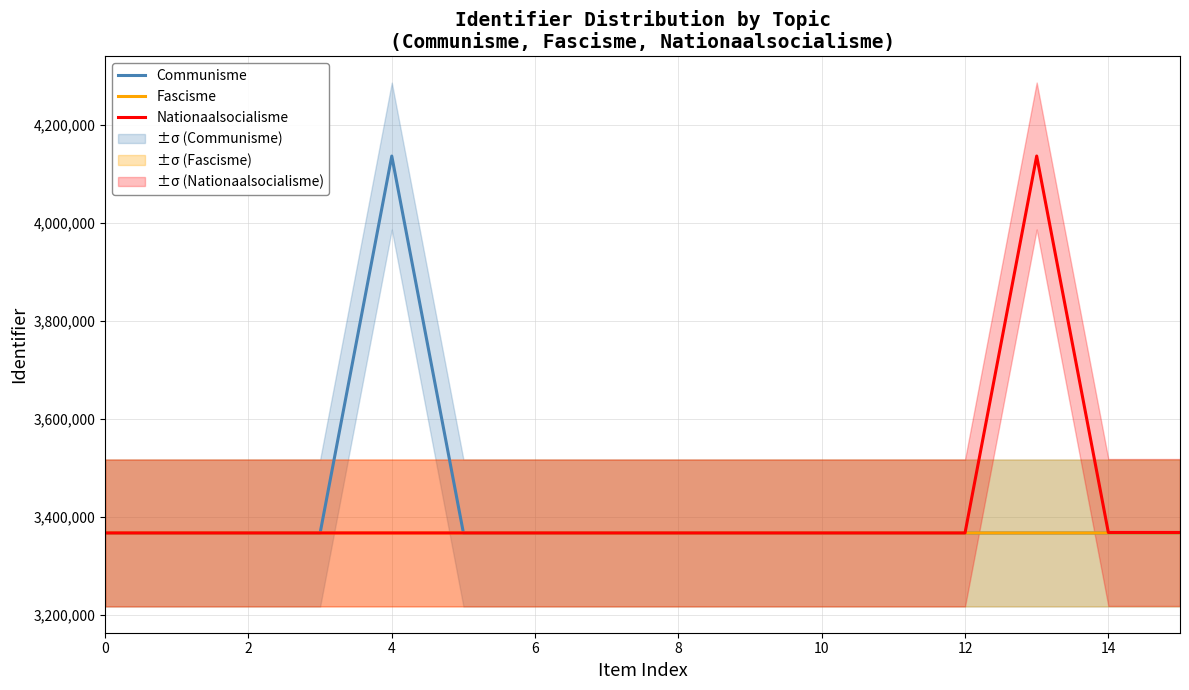

What is the maximum value for Communisme?

4137088